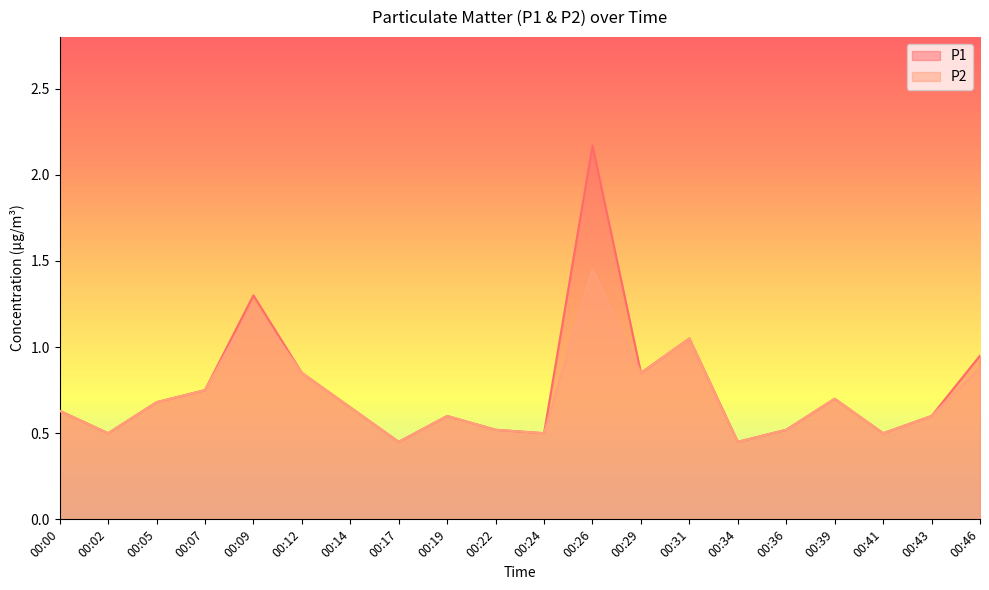

What is the difference between the second highest and second lowest values in the P2 series?

0.8